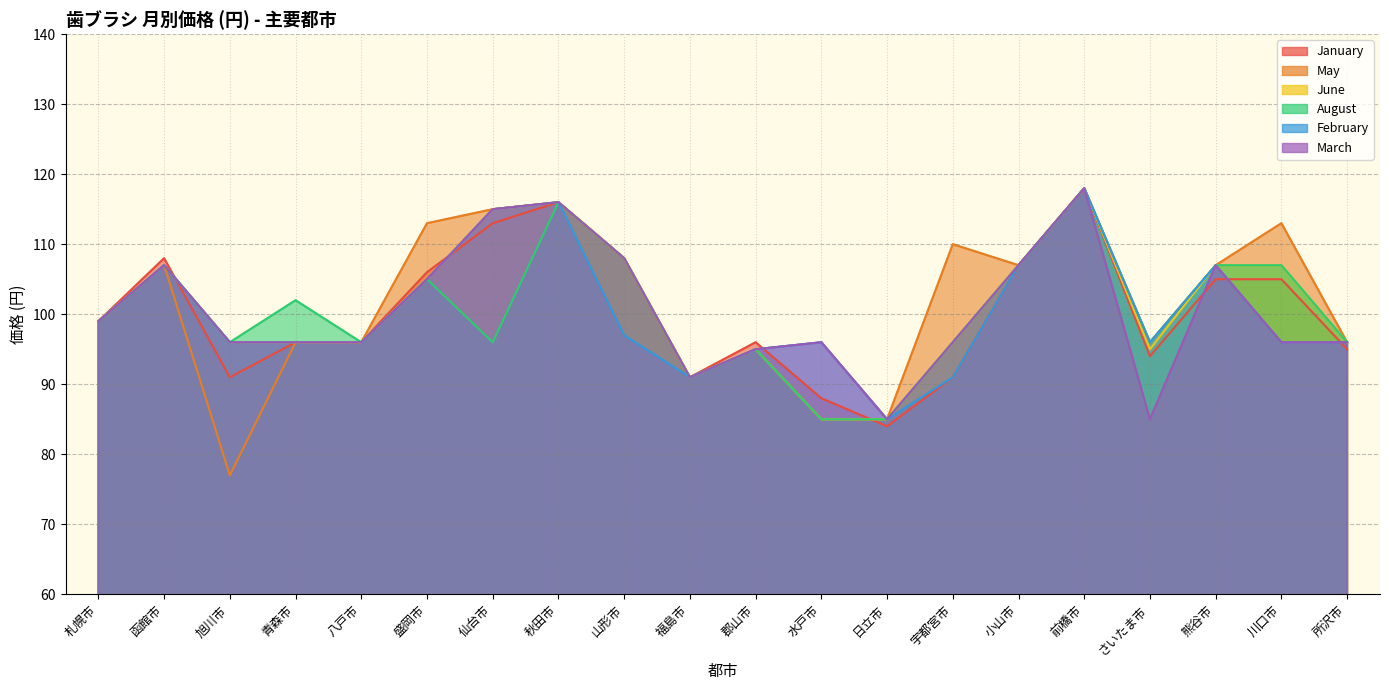

After their last crossing, which series has the higher values: May or January?

May